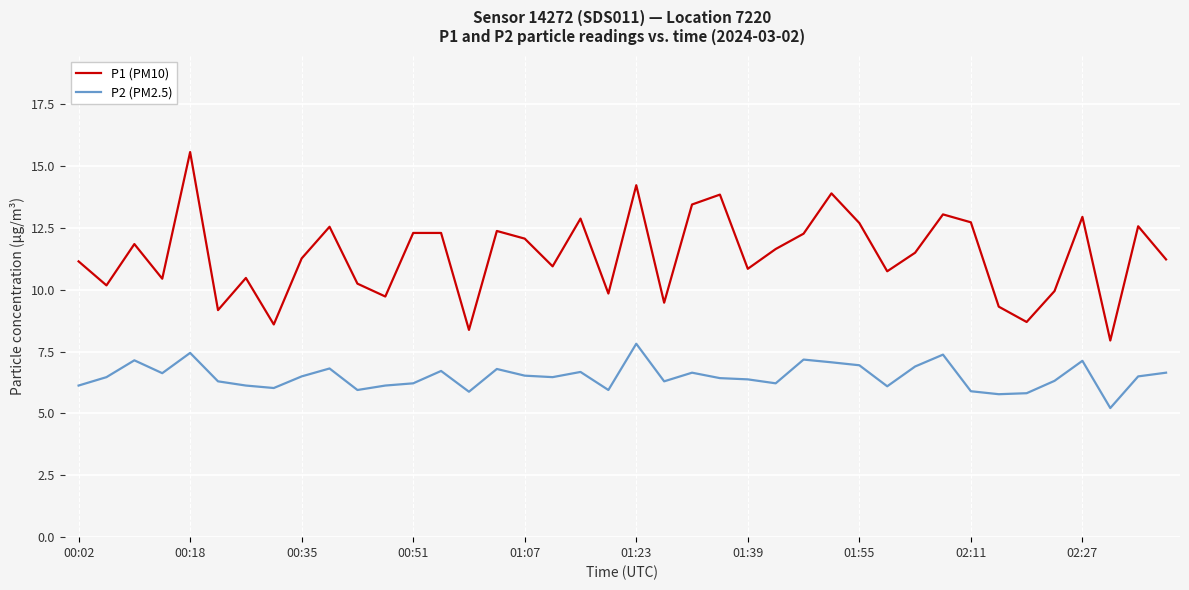

Which series has the largest range (max minus min)?

P1 (PM10)